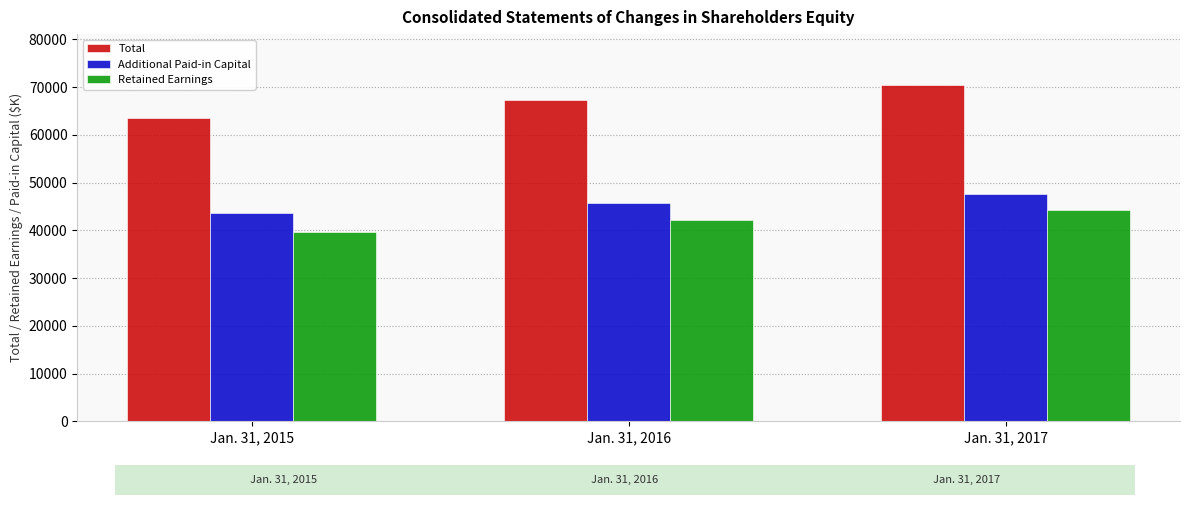

Is it true that Retained Earnings equals 42212 at Jan. 31, 2016?

True